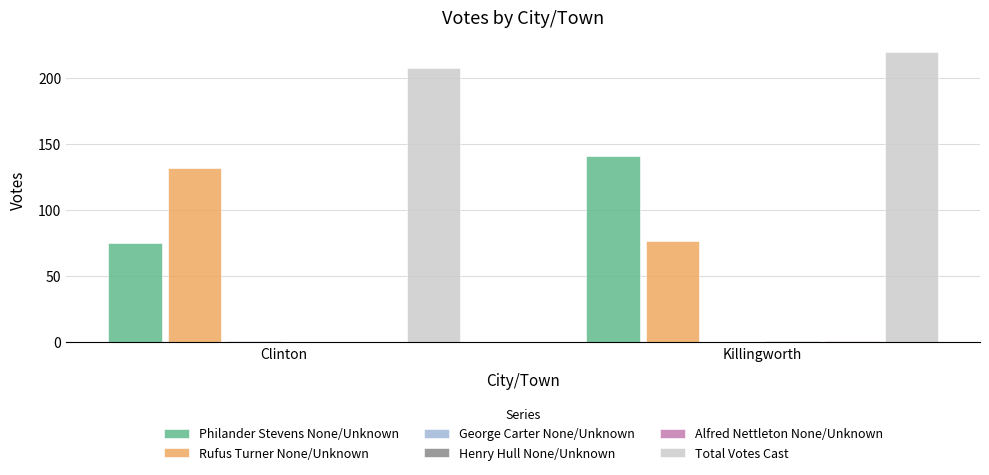

At which category does the chart reach its peak across all series?

Killingworth